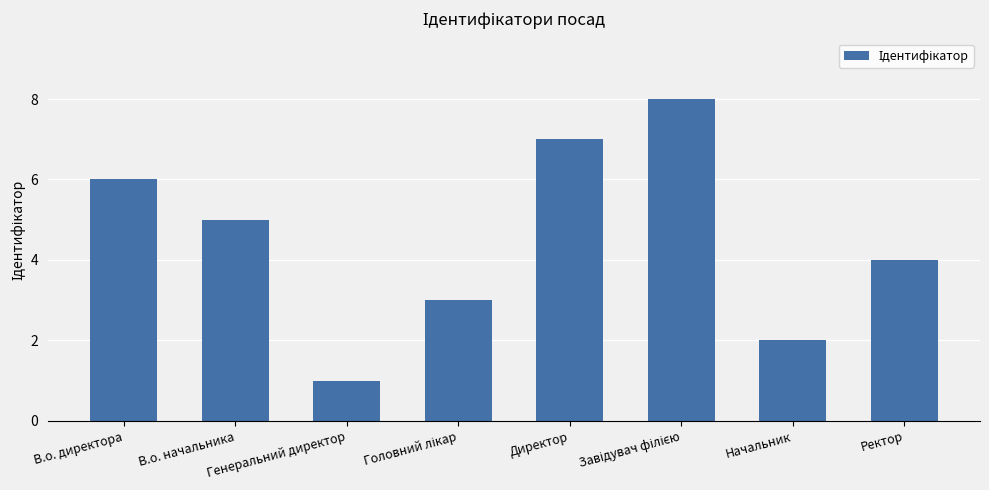

How many values are between 3 and 7?

5